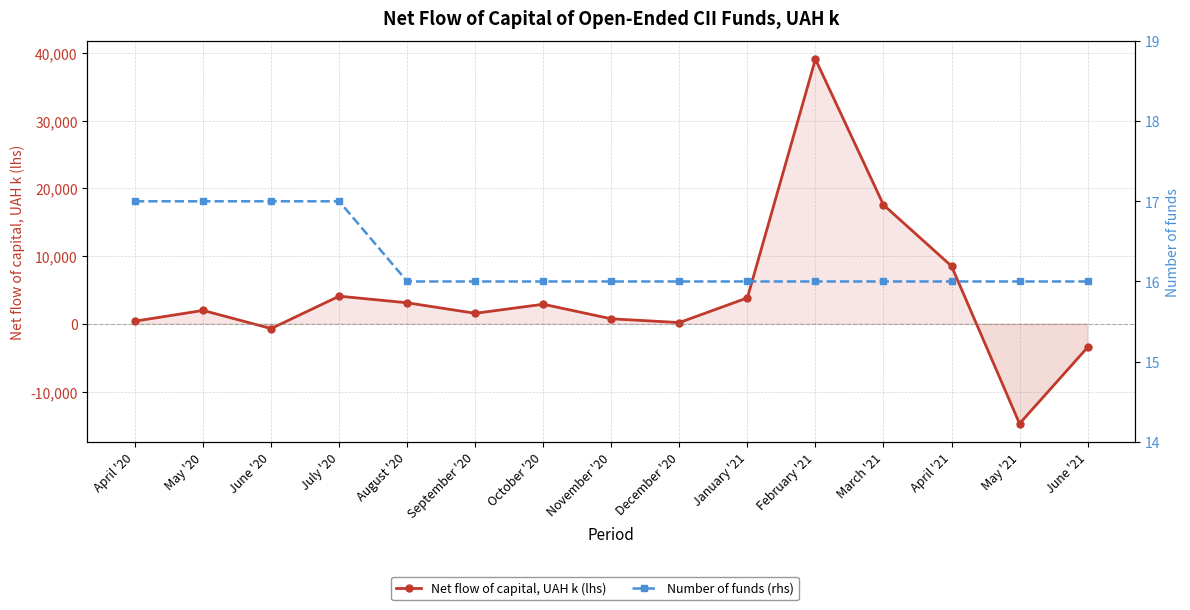

Reading left to right, what are all the values shown in this chart?

Net flow of capital, UAH k (lhs): April '20=431.1	May '20=2014.5	June '20=-664.0	July '20=4118.2	August '20=3141.1	September '20=1590.0	October '20=2925.7	November '20=777.9	December '20=224.6	January '21=3870.3	February '21=39079.0	March '21=17584.6	April '21=8556.3	May '21=-14682.8	June '21=-3431.0
Number of funds (rhs): April '20=17.0	May '20=17.0	June '20=17.0	July '20=17.0	August '20=16.0	September '20=16.0	October '20=16.0	November '20=16.0	December '20=16.0	January '21=16.0	February '21=16.0	March '21=16.0	April '21=16.0	May '21=16.0	June '21=16.0